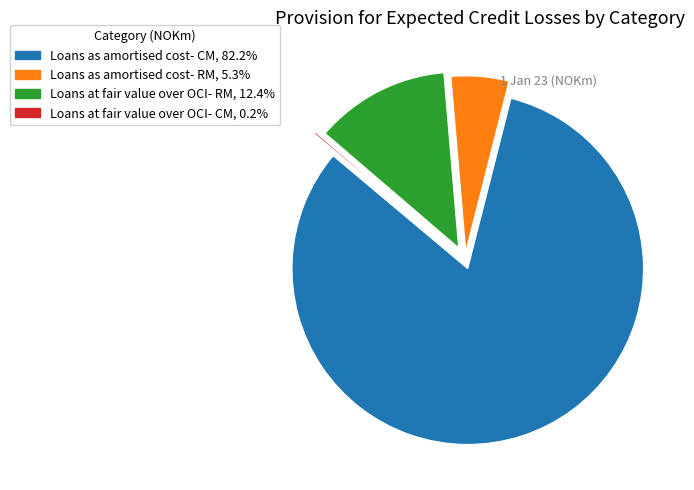

Which has a higher value, Loans as amortised cost- RM or Loans at fair value over OCI- RM?

Loans at fair value over OCI- RM